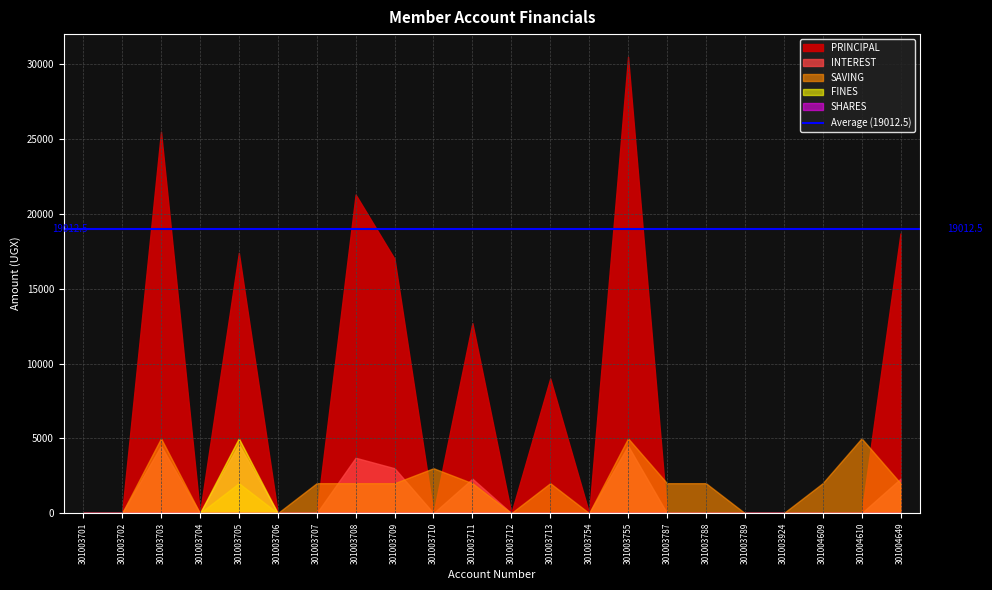

Rank the series by their maximum value, from lowest to highest.

SHARES, INTEREST, SAVING, FINES, PRINCIPAL